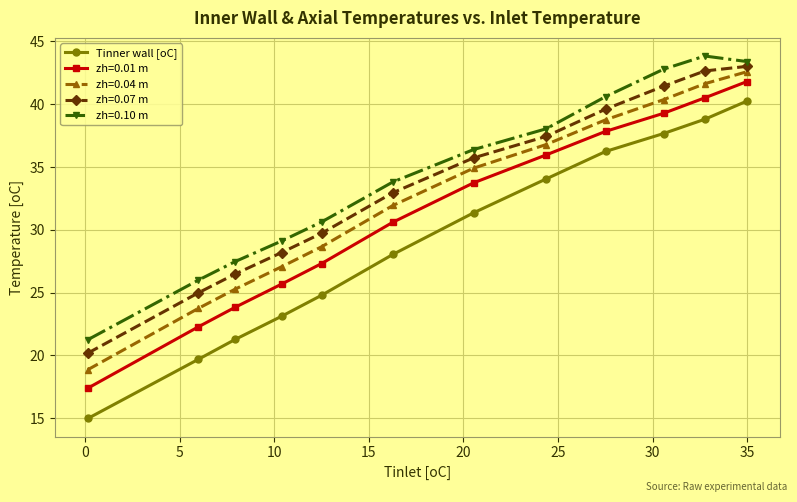

List the series in order of their overall mean, highest first.

zh=0.10 m, zh=0.07 m, zh=0.04 m, zh=0.01 m, Tinner wall [oC]